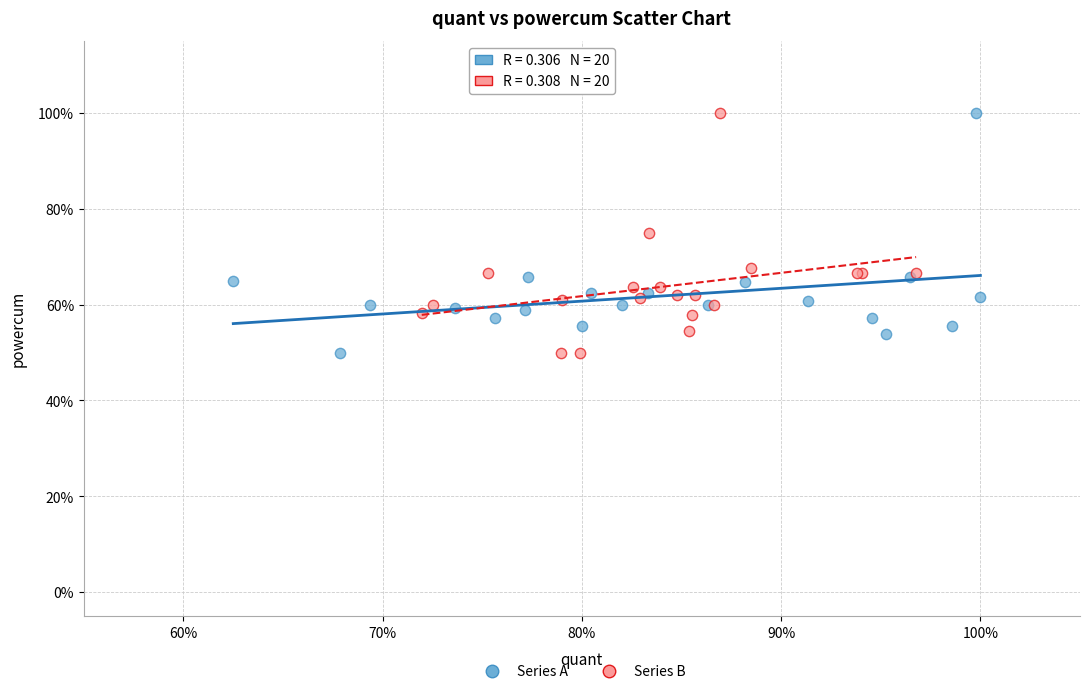

What are all the series names shown in the legend?

Series A, Series B